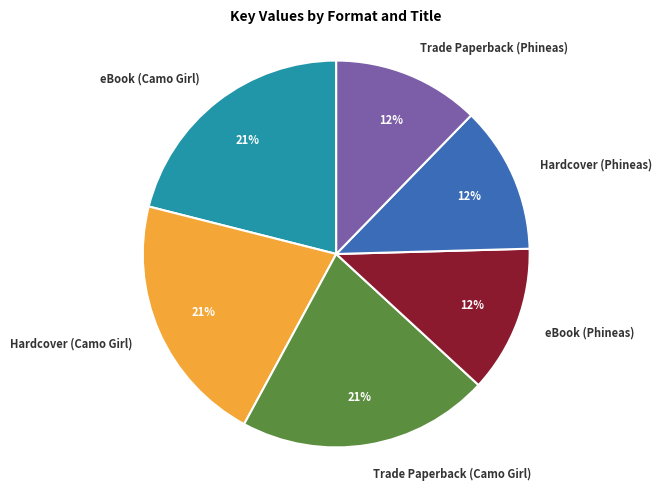

Does Hardcover (Camo Girl) account for over 50% of the chart?

No